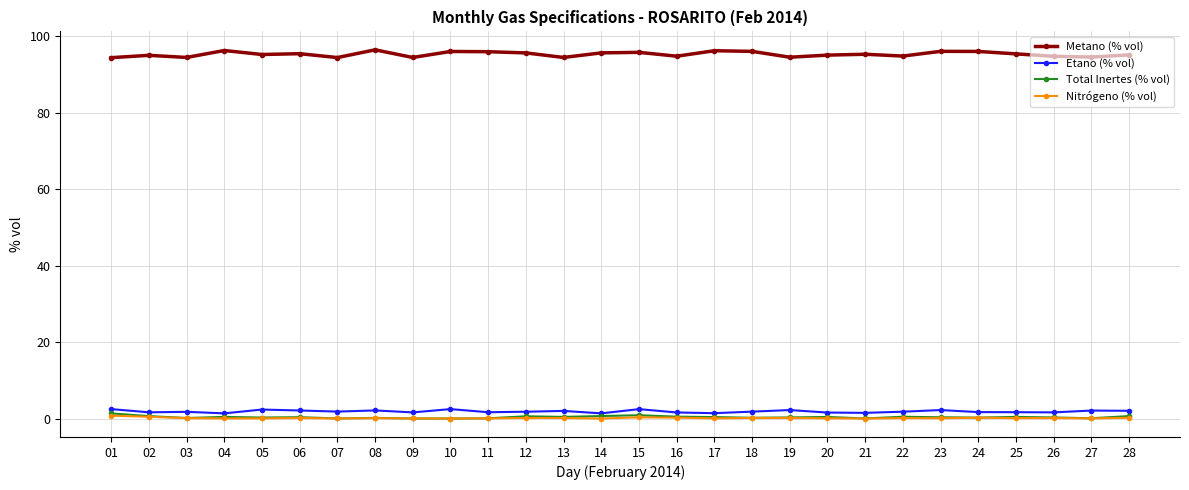

At how many categories does at least one series exceed 92?

28